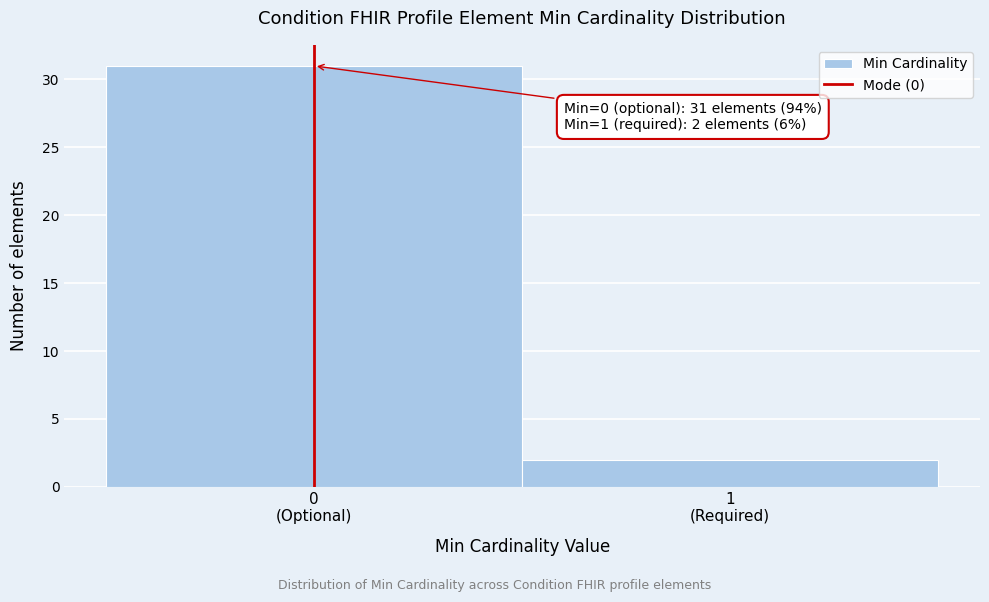

What is the value of the 1st bar from the left?

31